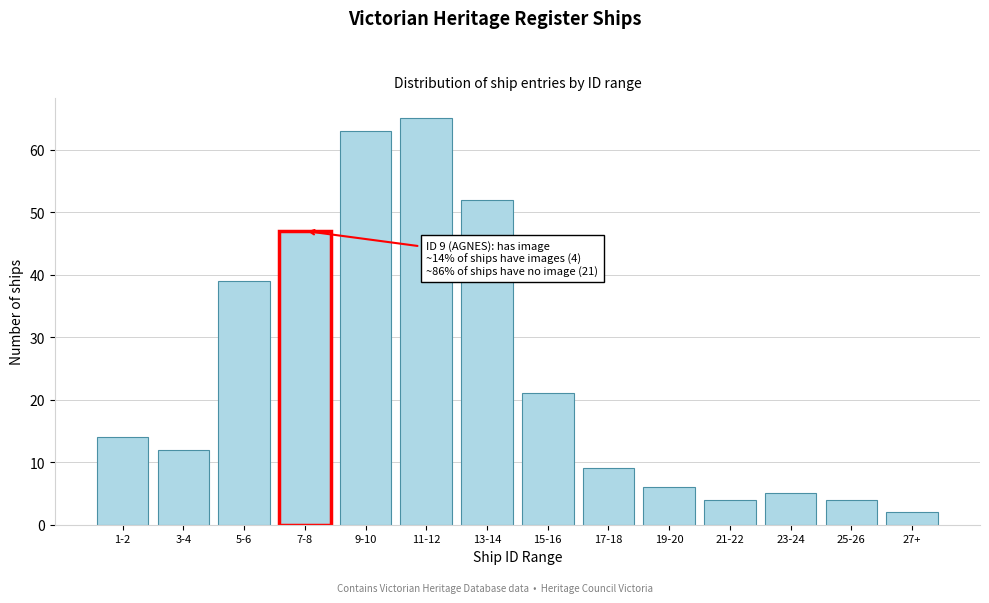

Reading left to right, extract all data points from this chart.

14	12	39	47	63	65	52	21	9	6	4	5	4	2